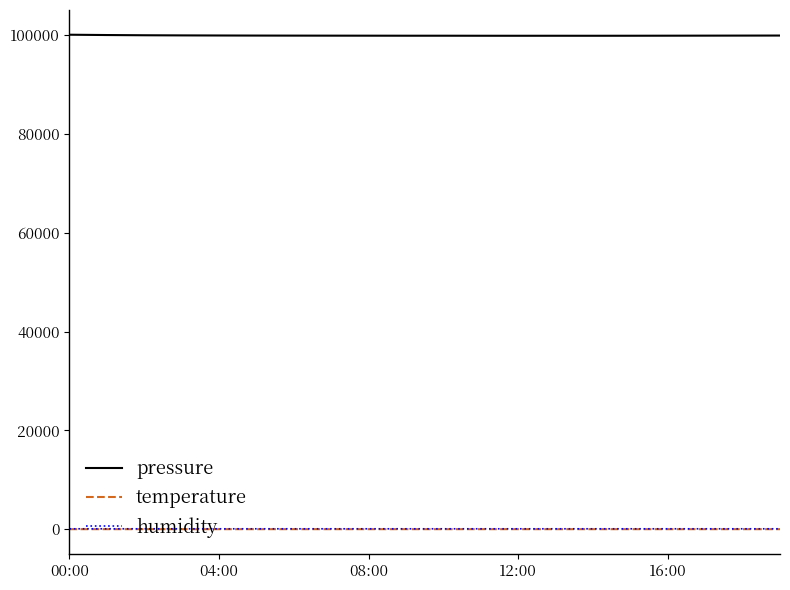

What are all the series names shown in the legend?

pressure, temperature, humidity